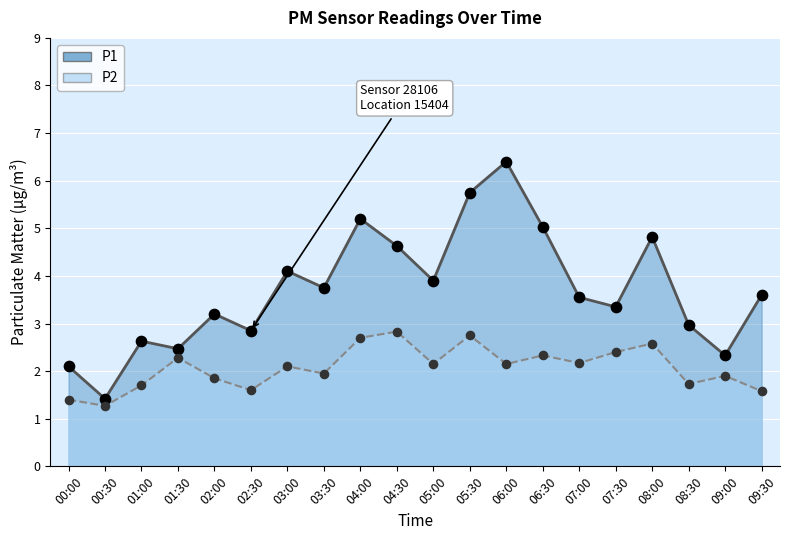

What are all the series names shown in the legend?

P1, P2